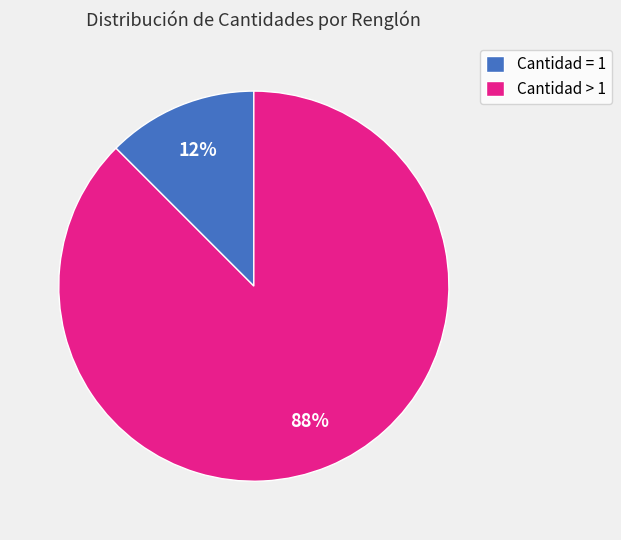

Which slice is the smallest?

Cantidad = 1